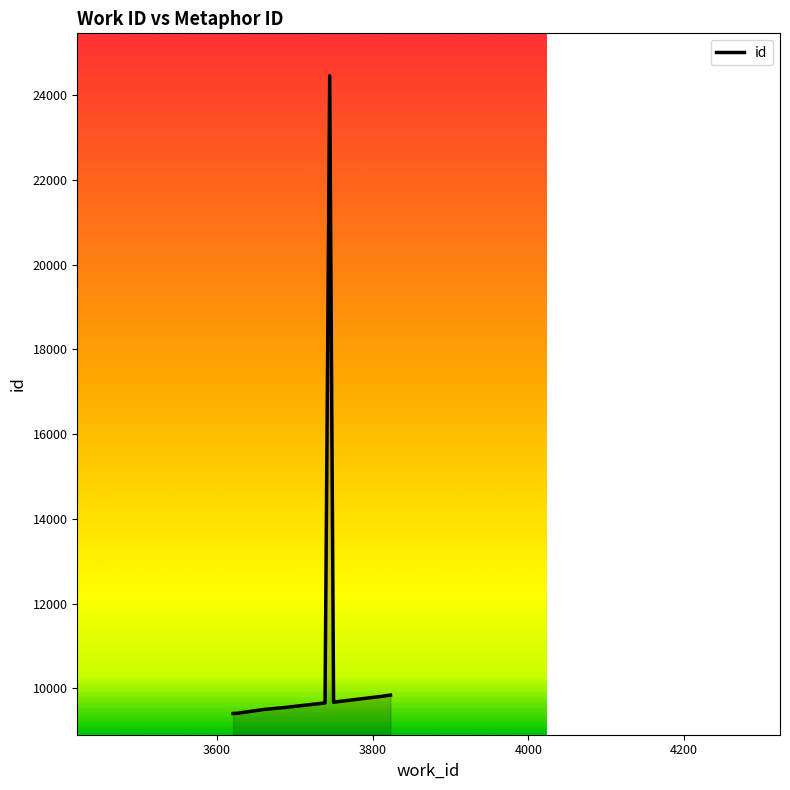

What is the difference between the maximum and minimum values?

15048